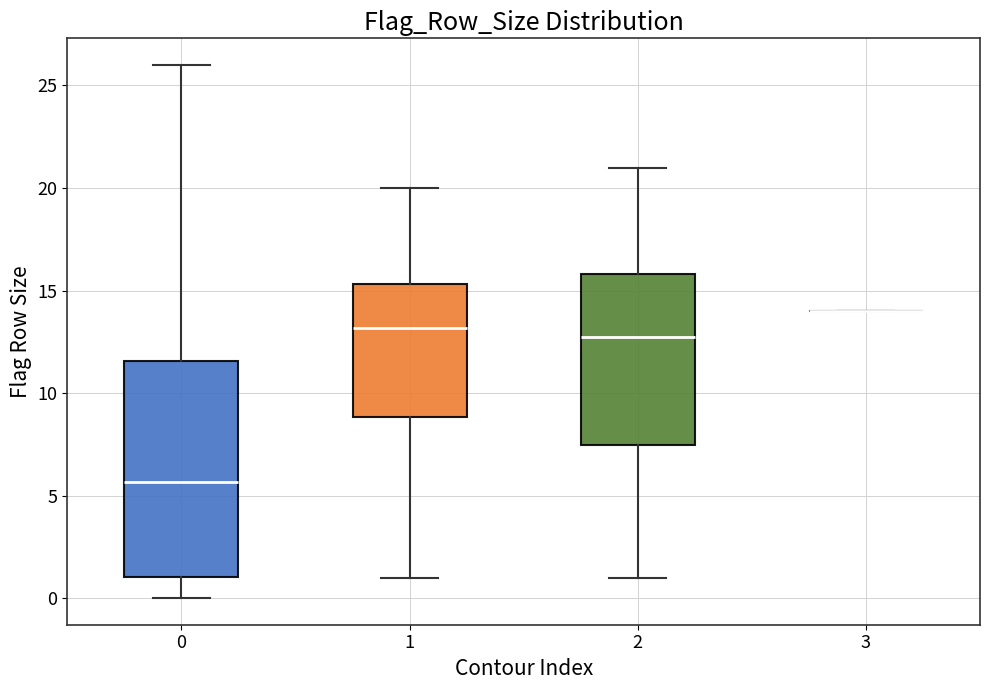

Reading left to right, transcribe this box plot: for each box, give where its median line is, the range the box spans, and where its two whiskers end, as read against the y-axis. The values are not printed on the chart, so give them approximately, as read against the axis.

0: median 5.5, box 1.0 to 11.5, whiskers 0.0 to 26.0
1: median 13.0, box 9.0 to 15.5, whiskers 1.0 to 20.0
2: median 12.5, box 7.5 to 16.0, whiskers 1.0 to 21.0
3: box collapsed to a line at 14.0, whiskers 14.0 to 14.0